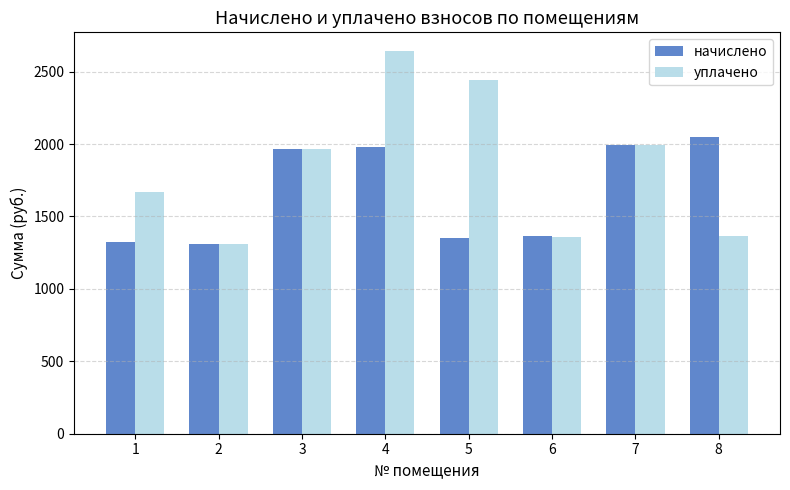

What is the average value of the уплачено series?

1843.4